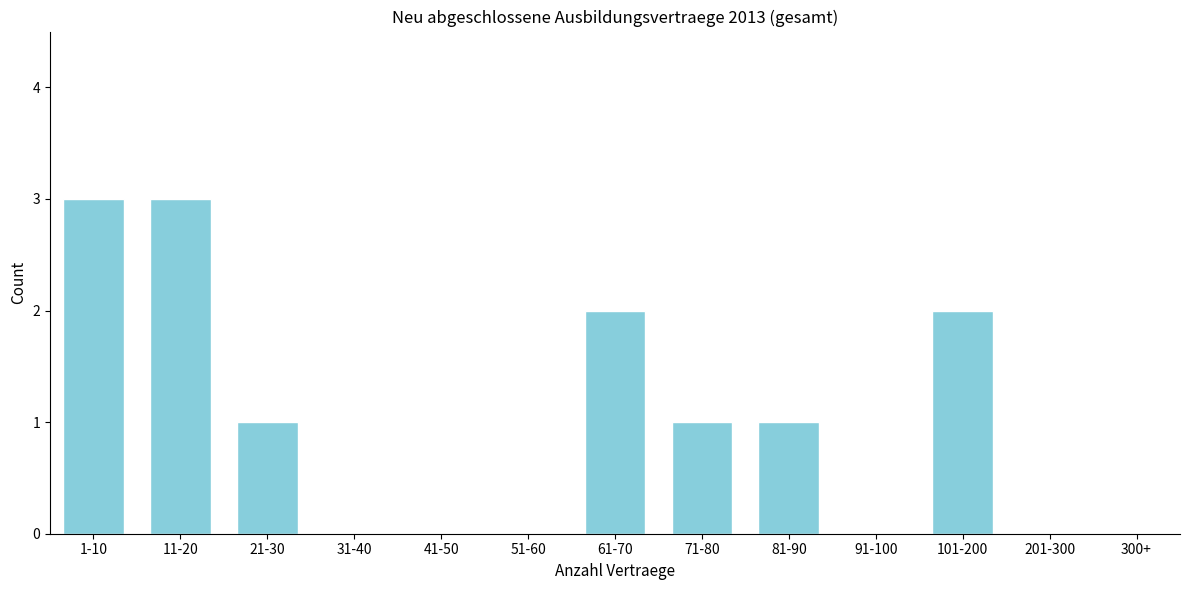

Reading left to right, list all the values displayed in this chart.

1-10=3	11-20=3	21-30=1	31-40=0	41-50=0	51-60=0	61-70=2	71-80=1	81-90=1	91-100=0	101-200=2	201-300=0	300+=0